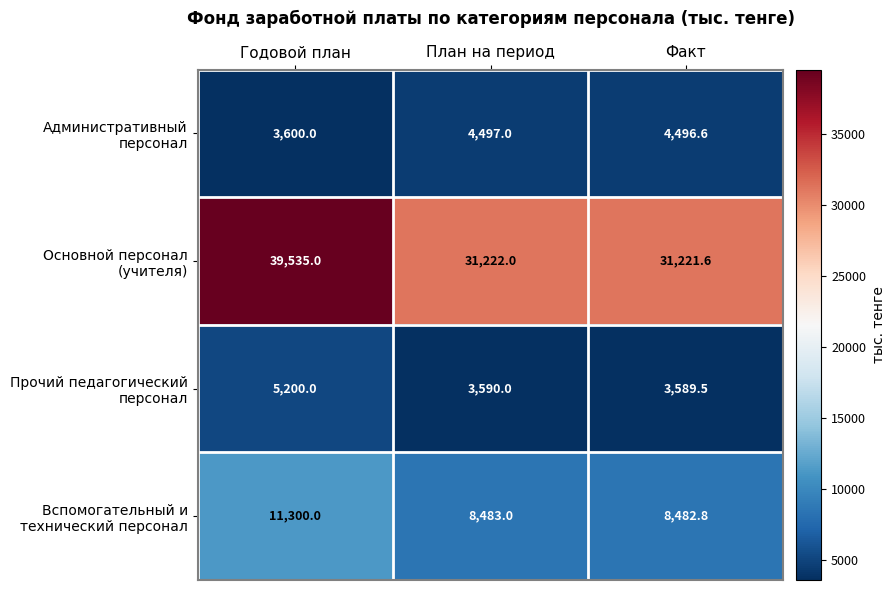

What is the spread (max minus min) of values at Годовой план?

35935.0